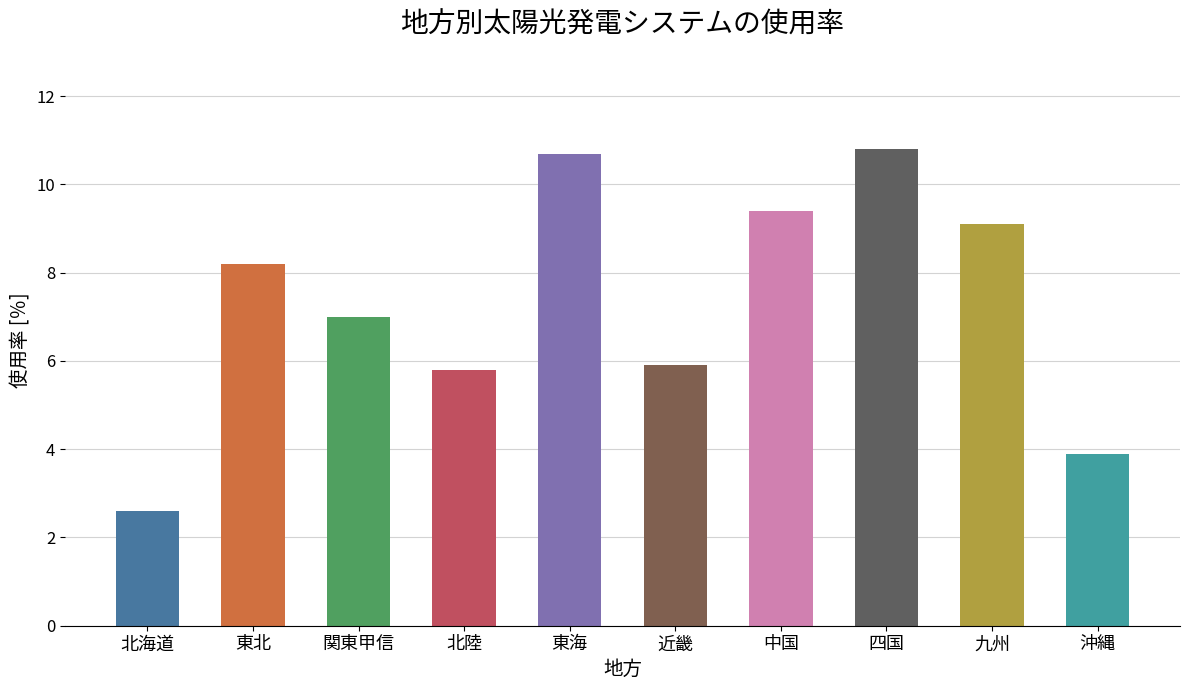

Reading left to right, what are all the values shown in this chart?

北海道=2.6	東北=8.2	関東甲信=7.0	北陸=5.8	東海=10.7	近畿=5.9	中国=9.4	四国=10.8	九州=9.1	沖縄=3.9